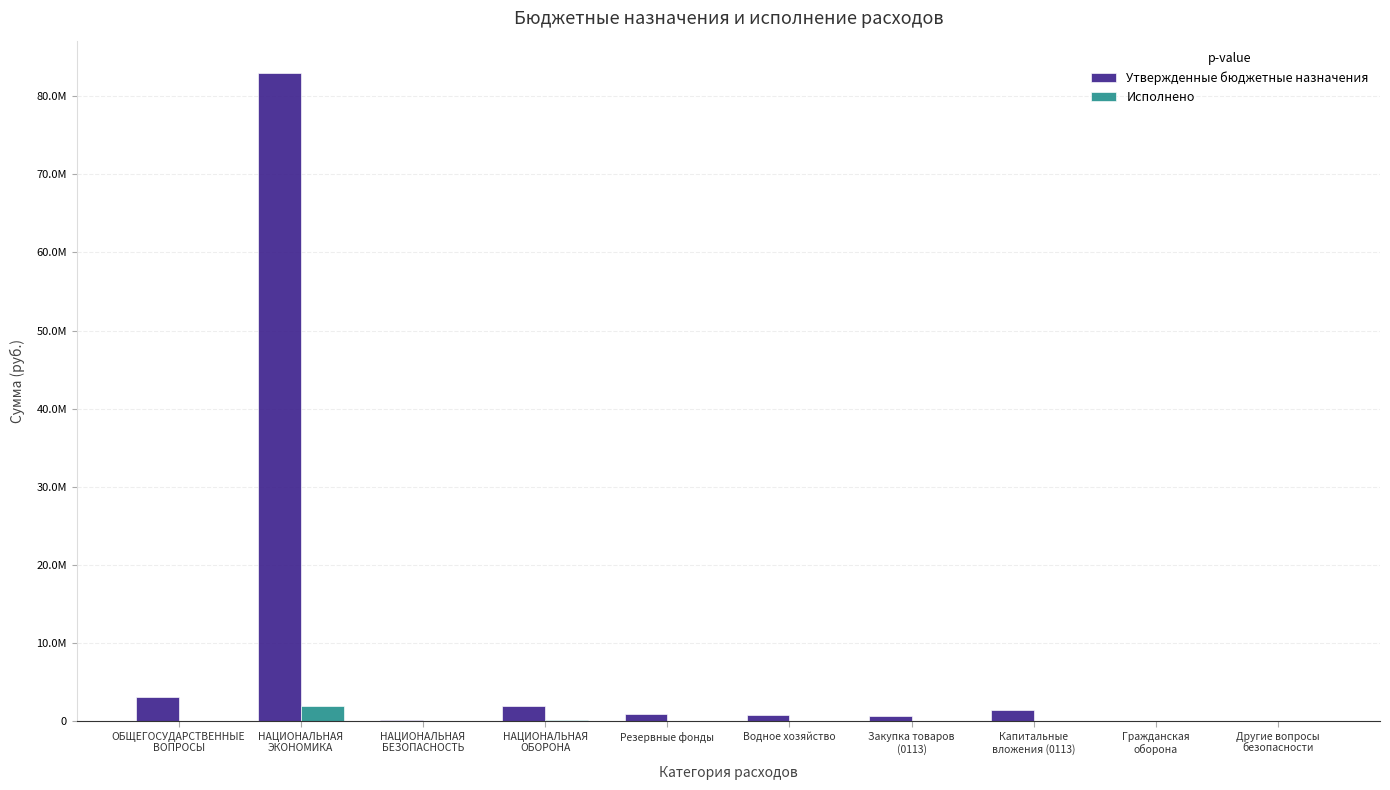

Between Водное хозяйство and НАЦИОНАЛЬНАЯ
БЕЗОПАСНОСТЬ, which is larger?

Водное хозяйство